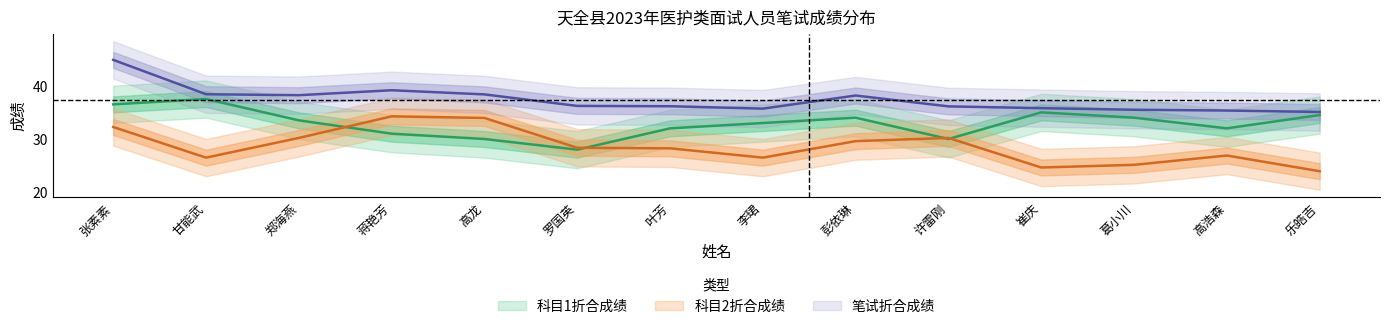

True or false: 科目1折合成绩 and 笔试折合成绩 cross at least once.

False